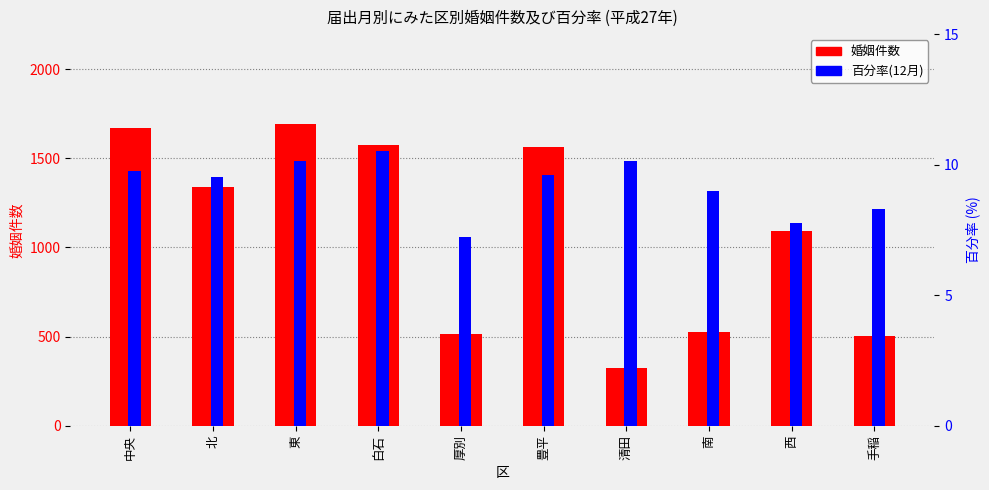

What is the sum of the 百分率(12月) values at 西 and 手稲?

16.1